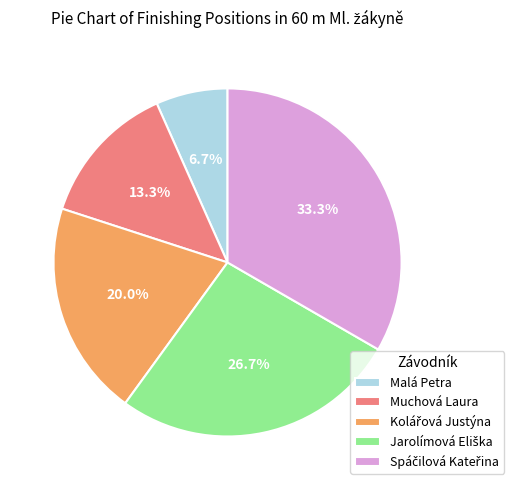

How many slices are in this pie chart?

5